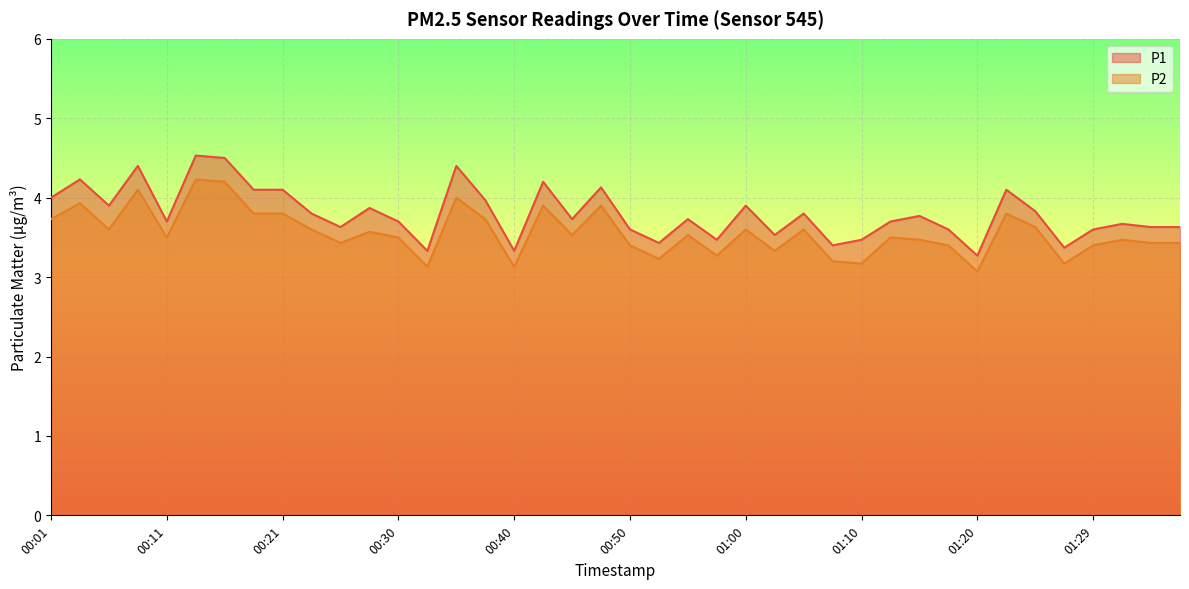

How many lines are shown in the chart?

2